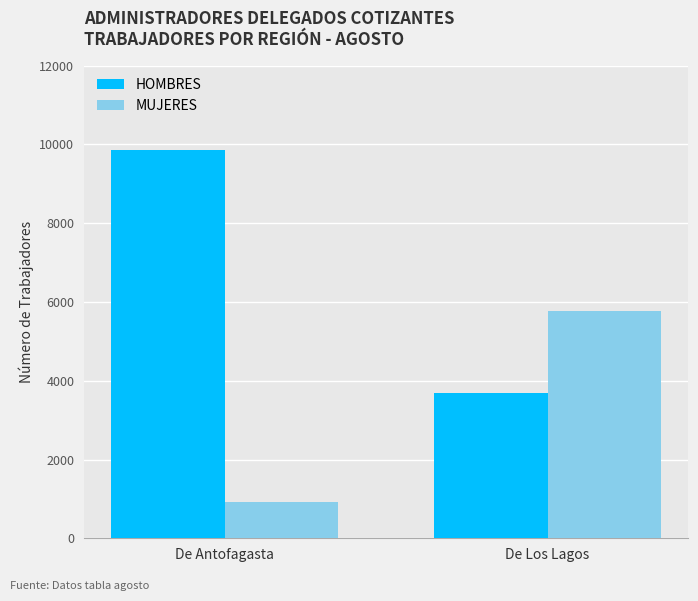

What is the average value of the MUJERES series?

3344